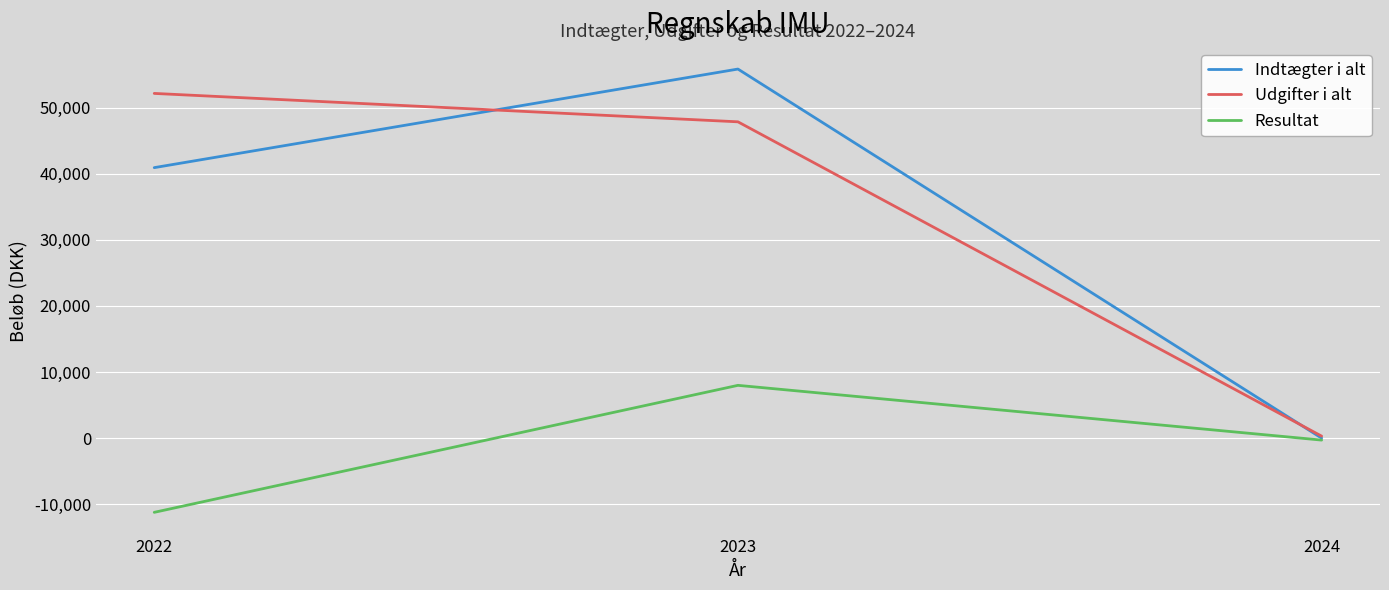

How many distinct data groups are displayed?

3